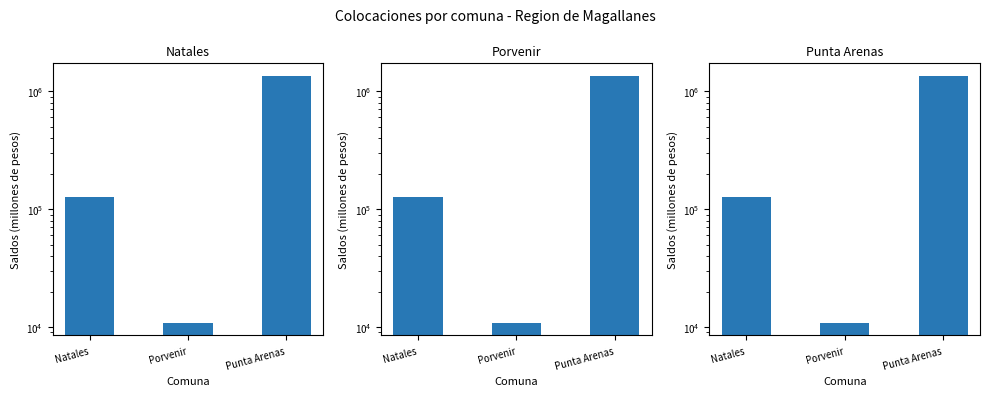

What is the sum of the values at Punta Arenas and Natales?

1480347.7